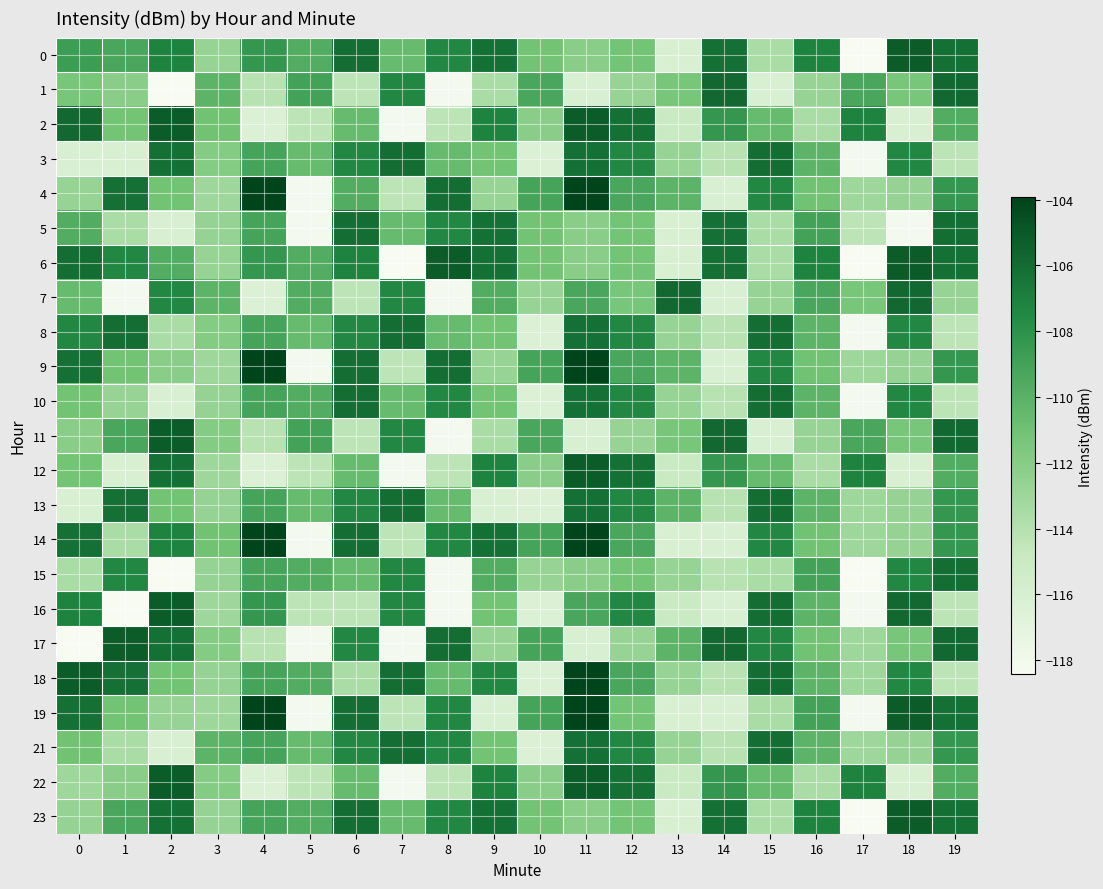

Reading right to left, extract all data points from this chart.

0: 19=-106.2	18=-105.2	17=-118.4	16=-107.2	15=-113.5	14=-106.2	13=-116.1	12=-111.2	11=-112.1	10=-111.2	9=-106.2	8=-107.4	7=-110.6	6=-106.1	5=-109.7	4=-108.4	3=-112.6	2=-107.2	1=-109.3	0=-108.7
1: 19=-105.8	18=-111.4	17=-109.3	16=-112.7	15=-116.1	14=-105.8	13=-111.4	12=-112.7	11=-116.1	10=-109.3	9=-113.5	8=-118.1	7=-107.4	6=-114.4	5=-109.0	4=-114.2	3=-110.2	2=-118.4	1=-112.1	0=-111.4
2: 19=-109.7	18=-116.1	17=-107.2	16=-113.5	15=-110.6	14=-108.4	13=-115.1	12=-106.2	11=-105.2	10=-112.1	9=-107.2	8=-114.4	7=-118.1	6=-110.6	5=-114.4	4=-116.3	3=-111.1	2=-105.2	1=-111.2	0=-105.8
3: 19=-114.4	18=-107.4	17=-118.1	16=-110.2	15=-106.1	14=-114.2	13=-112.6	12=-107.4	11=-106.2	10=-116.3	9=-111.2	8=-110.6	7=-106.1	6=-107.4	5=-110.6	4=-109.2	3=-111.9	2=-106.2	1=-116.1	0=-116.1
4: 19=-108.4	18=-112.6	17=-113.0	16=-111.1	15=-107.4	14=-116.1	13=-110.2	12=-109.3	11=-103.9	10=-109.2	9=-112.6	8=-106.1	7=-114.4	6=-109.7	5=-118.1	4=-103.9	3=-113.0	2=-111.2	1=-106.2	0=-112.7
5: 19=-106.1	18=-118.1	17=-114.4	16=-109.0	15=-113.5	14=-106.2	13=-116.1	12=-111.2	11=-112.1	10=-111.2	9=-106.2	8=-107.4	7=-110.6	6=-106.1	5=-118.1	4=-109.2	3=-112.6	2=-116.1	1=-113.5	0=-109.7
6: 19=-106.2	18=-105.2	17=-118.4	16=-107.2	15=-113.5	14=-106.2	13=-116.1	12=-111.2	11=-112.1	10=-111.2	9=-106.2	8=-105.2	7=-118.4	6=-107.2	5=-109.7	4=-108.4	3=-112.6	2=-109.7	1=-107.4	0=-106.1
7: 19=-112.7	18=-105.8	17=-111.4	16=-109.3	15=-112.7	14=-116.1	13=-105.8	12=-111.4	11=-109.3	10=-112.7	9=-109.7	8=-118.1	7=-107.4	6=-114.4	5=-109.7	4=-116.3	3=-110.2	2=-107.4	1=-118.1	0=-110.6
8: 19=-114.4	18=-107.4	17=-118.1	16=-110.2	15=-106.1	14=-114.2	13=-112.6	12=-107.4	11=-106.2	10=-116.3	9=-111.2	8=-110.6	7=-106.1	6=-107.4	5=-110.6	4=-109.2	3=-111.9	2=-113.5	1=-106.1	0=-107.4
9: 19=-108.4	18=-112.6	17=-113.0	16=-111.1	15=-107.4	14=-116.1	13=-110.2	12=-109.3	11=-103.9	10=-109.2	9=-112.6	8=-106.1	7=-114.4	6=-106.1	5=-118.1	4=-103.9	3=-113.0	2=-112.1	1=-111.2	0=-106.2
10: 19=-114.4	18=-107.4	17=-118.1	16=-110.2	15=-106.1	14=-114.2	13=-112.6	12=-107.4	11=-106.2	10=-116.3	9=-111.2	8=-107.4	7=-110.6	6=-106.1	5=-109.7	4=-109.2	3=-112.6	2=-116.1	1=-112.7	0=-111.2
11: 19=-105.8	18=-111.4	17=-109.3	16=-112.7	15=-116.1	14=-105.8	13=-111.4	12=-112.7	11=-116.1	10=-109.3	9=-113.5	8=-118.1	7=-107.4	6=-114.4	5=-109.0	4=-114.2	3=-111.9	2=-105.2	1=-109.3	0=-112.1
12: 19=-109.7	18=-116.1	17=-107.2	16=-113.5	15=-110.6	14=-108.4	13=-115.1	12=-106.2	11=-105.2	10=-112.1	9=-107.2	8=-114.4	7=-118.1	6=-110.6	5=-114.4	4=-116.3	3=-113.0	2=-106.2	1=-116.1	0=-111.2
13: 19=-108.4	18=-112.6	17=-113.0	16=-110.2	15=-106.1	14=-114.2	13=-110.2	12=-107.4	11=-106.2	10=-116.3	9=-116.1	8=-110.6	7=-106.1	6=-107.4	5=-110.6	4=-109.2	3=-112.6	2=-111.2	1=-106.2	0=-116.1
14: 19=-108.4	18=-112.6	17=-113.0	16=-111.1	15=-107.4	14=-116.1	13=-116.1	12=-109.3	11=-103.9	10=-109.2	9=-106.2	8=-107.4	7=-114.4	6=-106.1	5=-118.1	4=-103.9	3=-111.1	2=-107.2	1=-113.5	0=-106.2
15: 19=-106.1	18=-107.4	17=-118.4	16=-109.0	15=-113.5	14=-114.2	13=-112.6	12=-111.2	11=-112.1	10=-112.7	9=-109.7	8=-118.1	7=-107.4	6=-110.6	5=-109.7	4=-109.2	3=-112.6	2=-118.4	1=-107.4	0=-113.5
16: 19=-114.4	18=-105.8	17=-118.1	16=-110.2	15=-106.1	14=-116.1	13=-115.1	12=-107.4	11=-109.3	10=-116.3	9=-111.2	8=-118.1	7=-107.4	6=-114.4	5=-114.4	4=-108.4	3=-113.0	2=-105.2	1=-118.4	0=-107.2
17: 19=-105.8	18=-111.4	17=-113.0	16=-111.1	15=-107.4	14=-105.8	13=-110.2	12=-112.7	11=-116.1	10=-109.2	9=-112.6	8=-106.1	7=-118.1	6=-107.4	5=-118.1	4=-114.2	3=-111.9	2=-106.2	1=-105.2	0=-118.4
18: 19=-114.4	18=-107.4	17=-113.0	16=-110.2	15=-106.1	14=-114.2	13=-112.6	12=-109.3	11=-103.9	10=-116.3	9=-107.4	8=-110.6	7=-106.1	6=-113.5	5=-109.7	4=-109.2	3=-112.6	2=-111.2	1=-106.2	0=-105.2
19: 19=-106.2	18=-105.2	17=-118.1	16=-109.0	15=-113.5	14=-116.1	13=-116.1	12=-111.2	11=-103.9	10=-109.2	9=-116.1	8=-107.4	7=-114.4	6=-106.1	5=-118.1	4=-103.9	3=-113.0	2=-112.6	1=-111.2	0=-106.2
21: 19=-108.4	18=-112.6	17=-113.0	16=-110.2	15=-106.1	14=-114.2	13=-112.6	12=-107.4	11=-106.2	10=-116.3	9=-111.2	8=-107.4	7=-106.1	6=-107.4	5=-110.6	4=-109.2	3=-110.2	2=-116.1	1=-113.5	0=-111.1
22: 19=-109.7	18=-116.1	17=-107.2	16=-113.5	15=-110.6	14=-108.4	13=-115.1	12=-106.2	11=-105.2	10=-112.1	9=-107.2	8=-114.4	7=-118.1	6=-110.6	5=-114.4	4=-116.3	3=-111.9	2=-105.2	1=-112.1	0=-113.0
23: 19=-106.2	18=-105.2	17=-118.4	16=-107.2	15=-113.5	14=-106.2	13=-116.1	12=-111.2	11=-112.1	10=-111.2	9=-106.2	8=-107.4	7=-110.6	6=-106.1	5=-109.7	4=-109.2	3=-112.6	2=-106.2	1=-109.3	0=-112.6